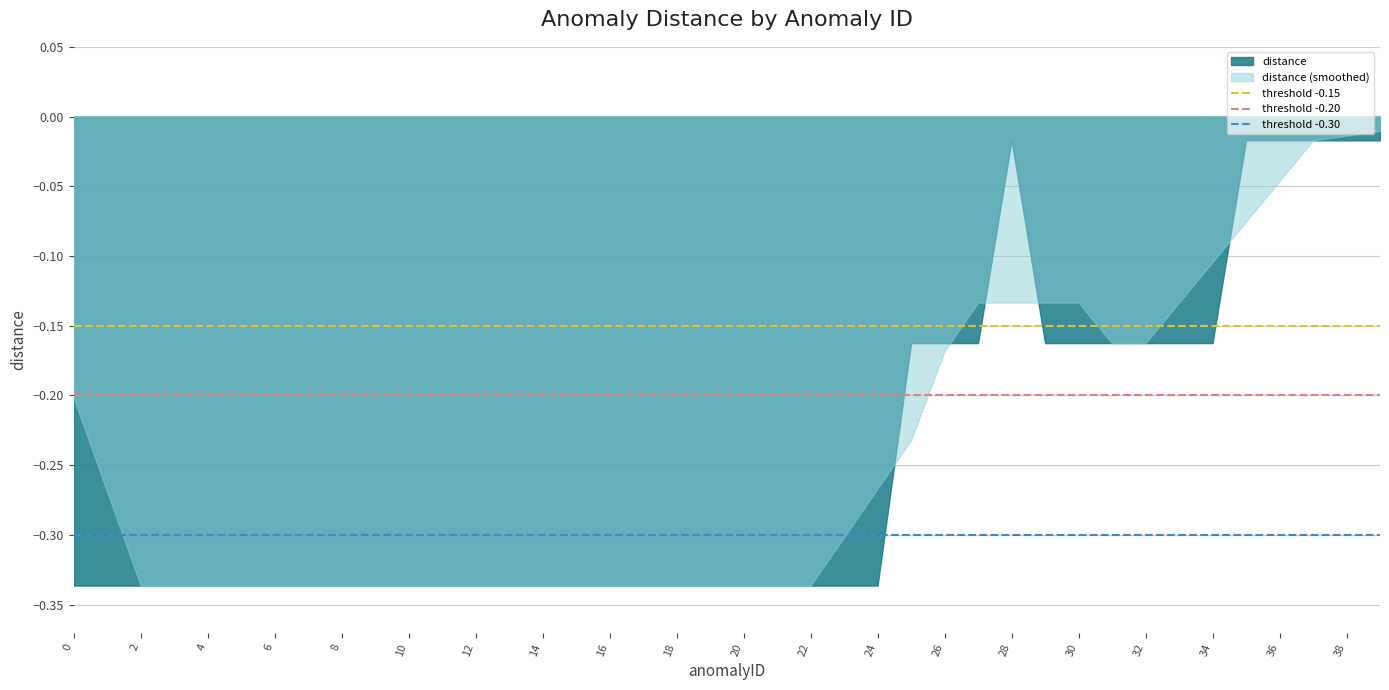

What is the spread (max minus min) of values at 0?

0.1